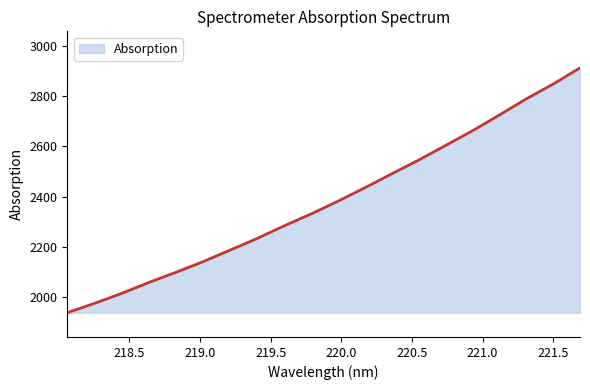

What is the greatest value displayed?

2913.4